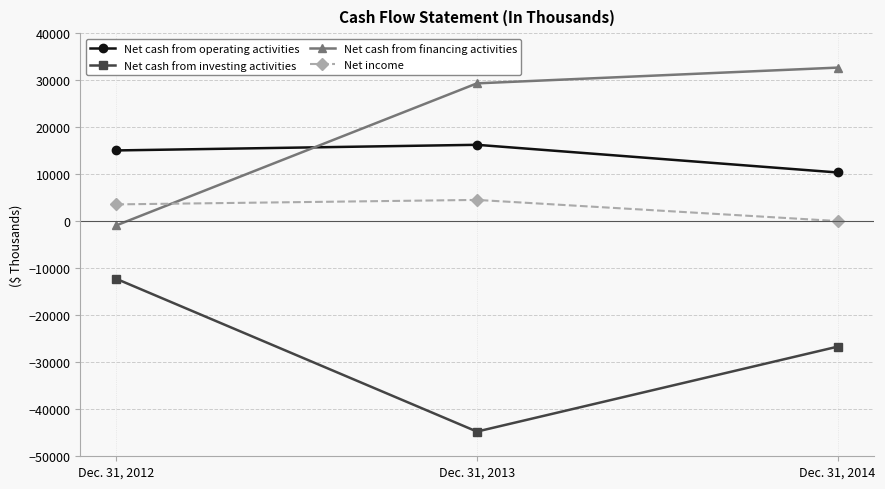

Rank the categories by Net income value from highest to lowest.

Dec. 31, 2013, Dec. 31, 2012, Dec. 31, 2014